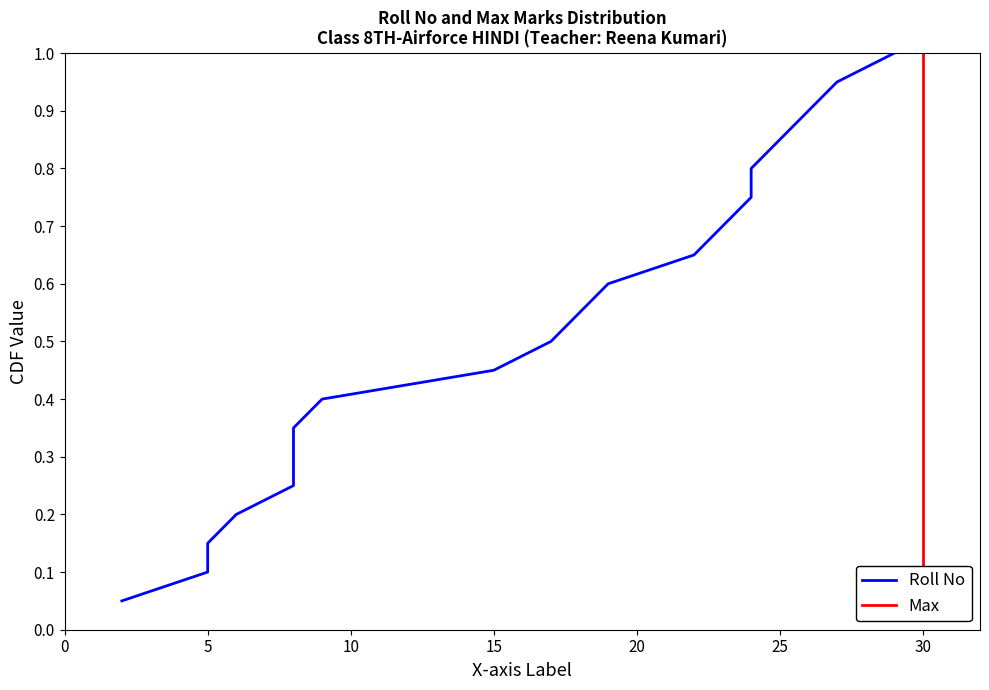

What is the difference between the maximum and minimum values in the Roll No series?

0.9